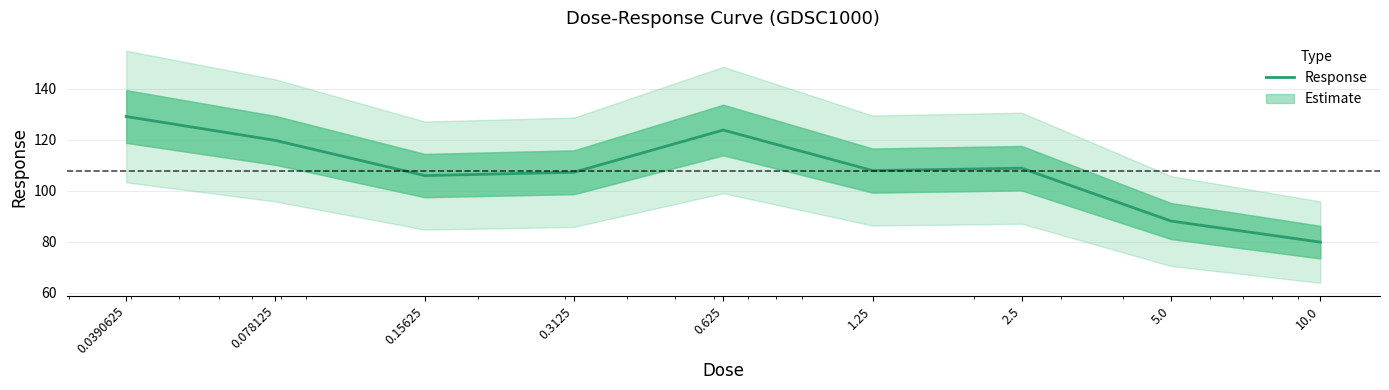

Is this an area chart (filled region under the line)?

No